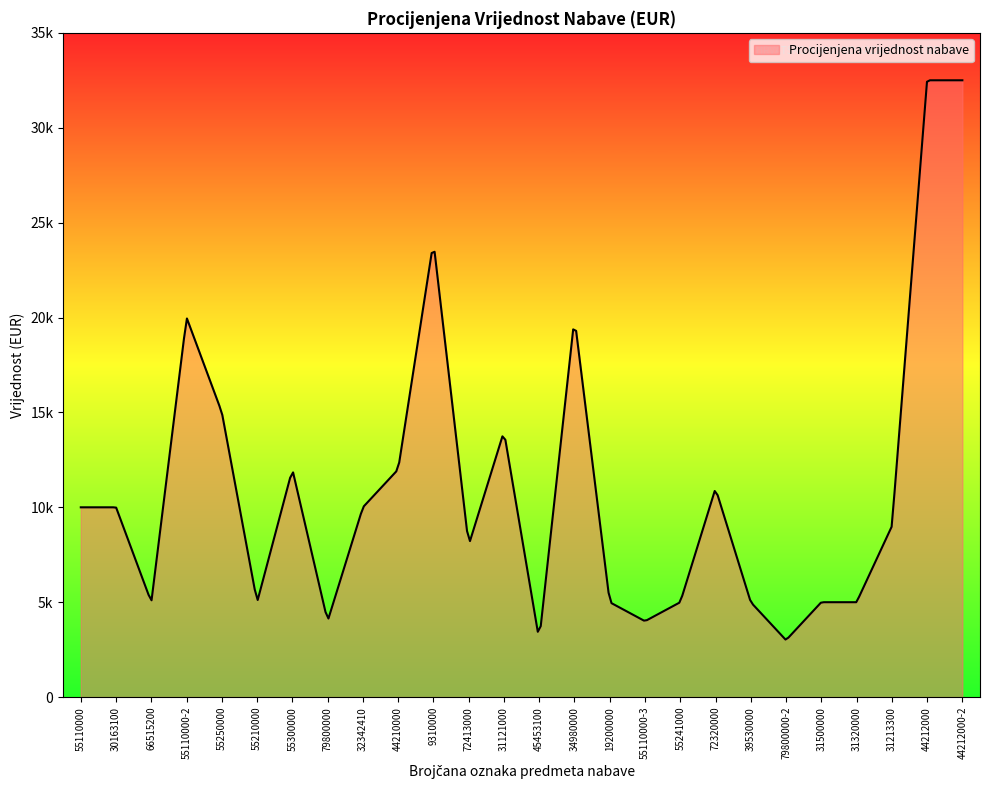

Is this an area chart (filled region under the line)?

Yes